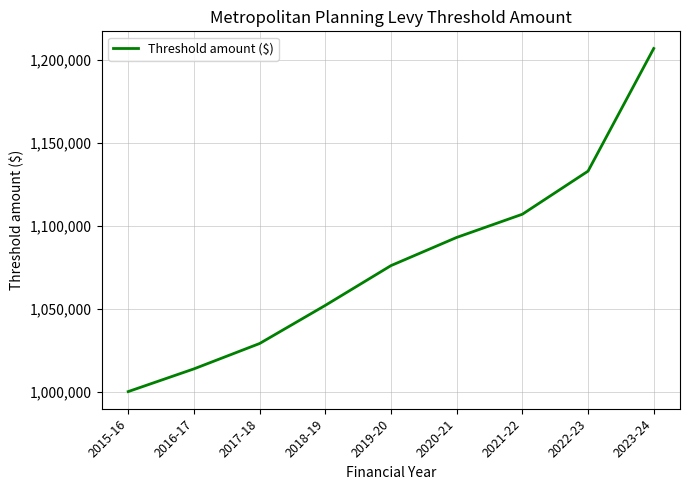

What is the change in value from 2019-20 to 2021-22?

+31000.0